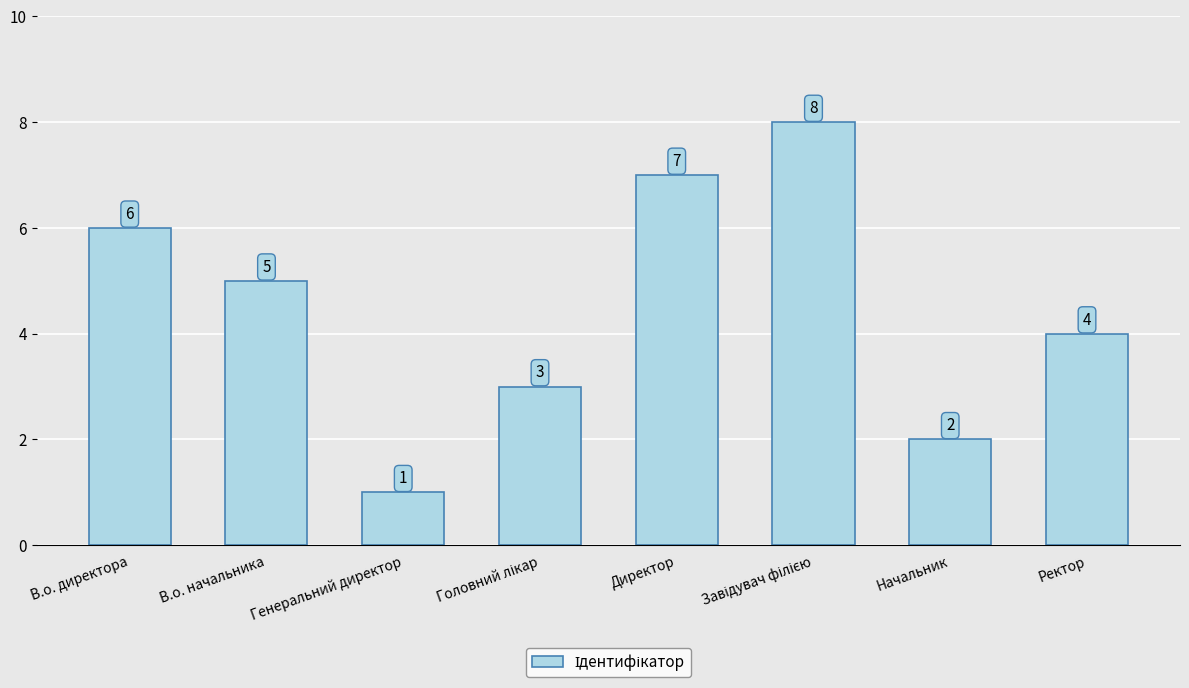

What is the greatest value displayed?

8